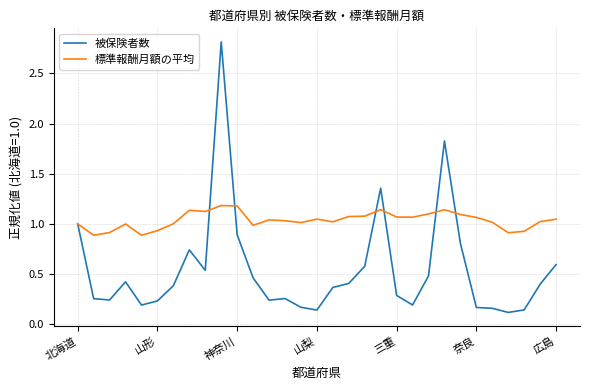

Is this an area chart (filled region under the line)?

No